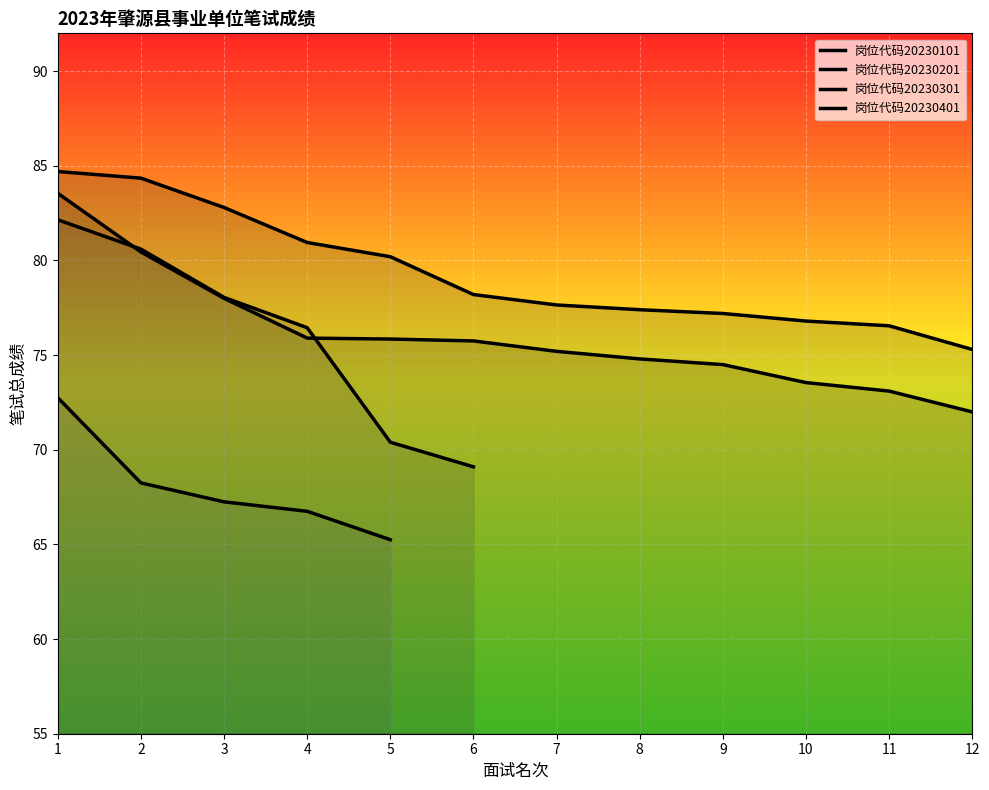

What is the value of the 岗位代码20230101 point at the 3rd from the left?

78.0